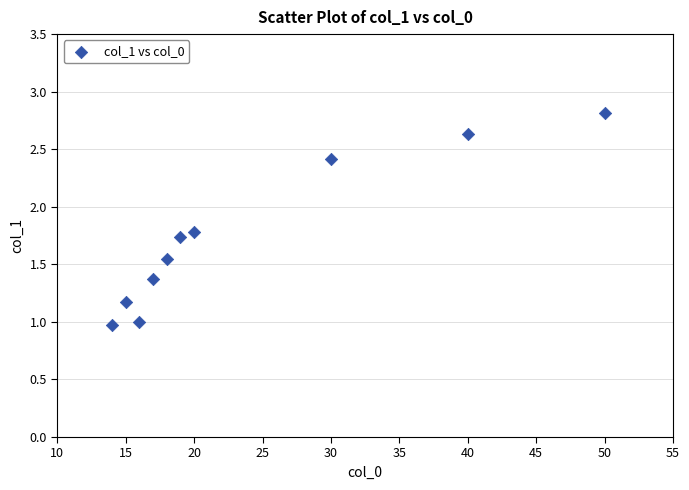

What is the range of X values (max minus min)?

36.0